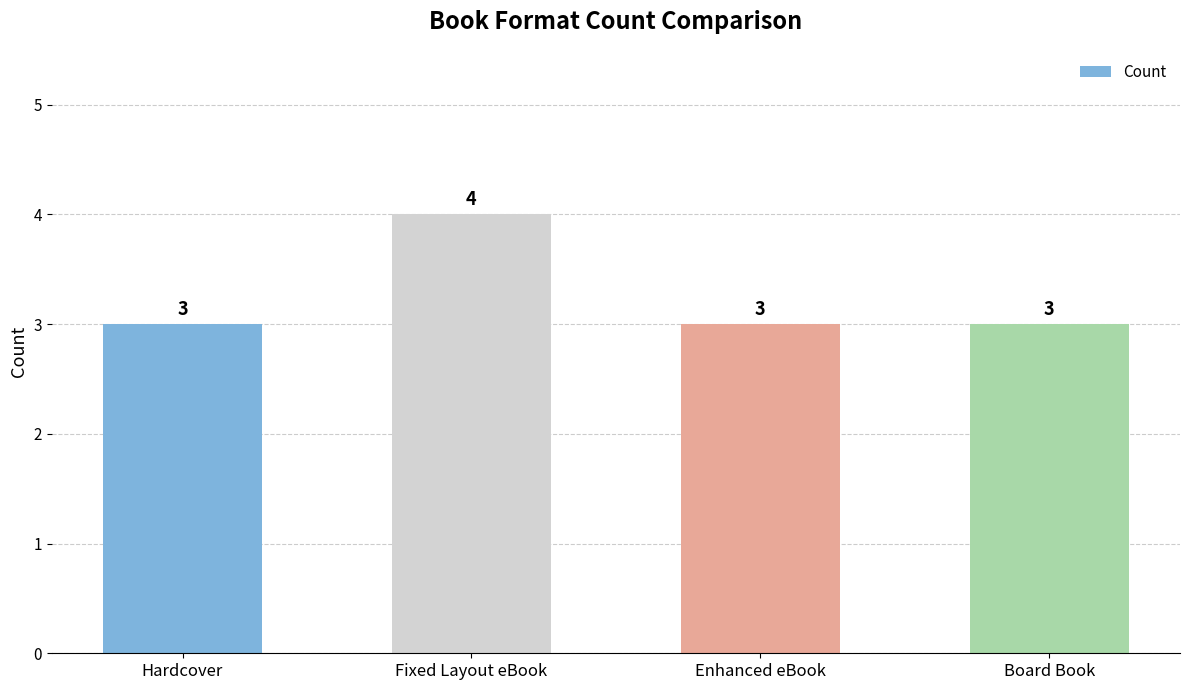

What is the label of the 3rd bar from the right?

Fixed Layout eBook